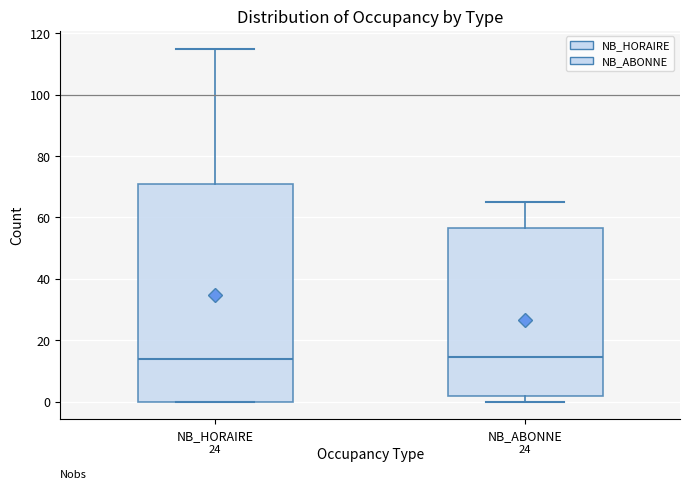

Which box is the tallest, from its lower edge to its upper edge?

NB_HORAIRE